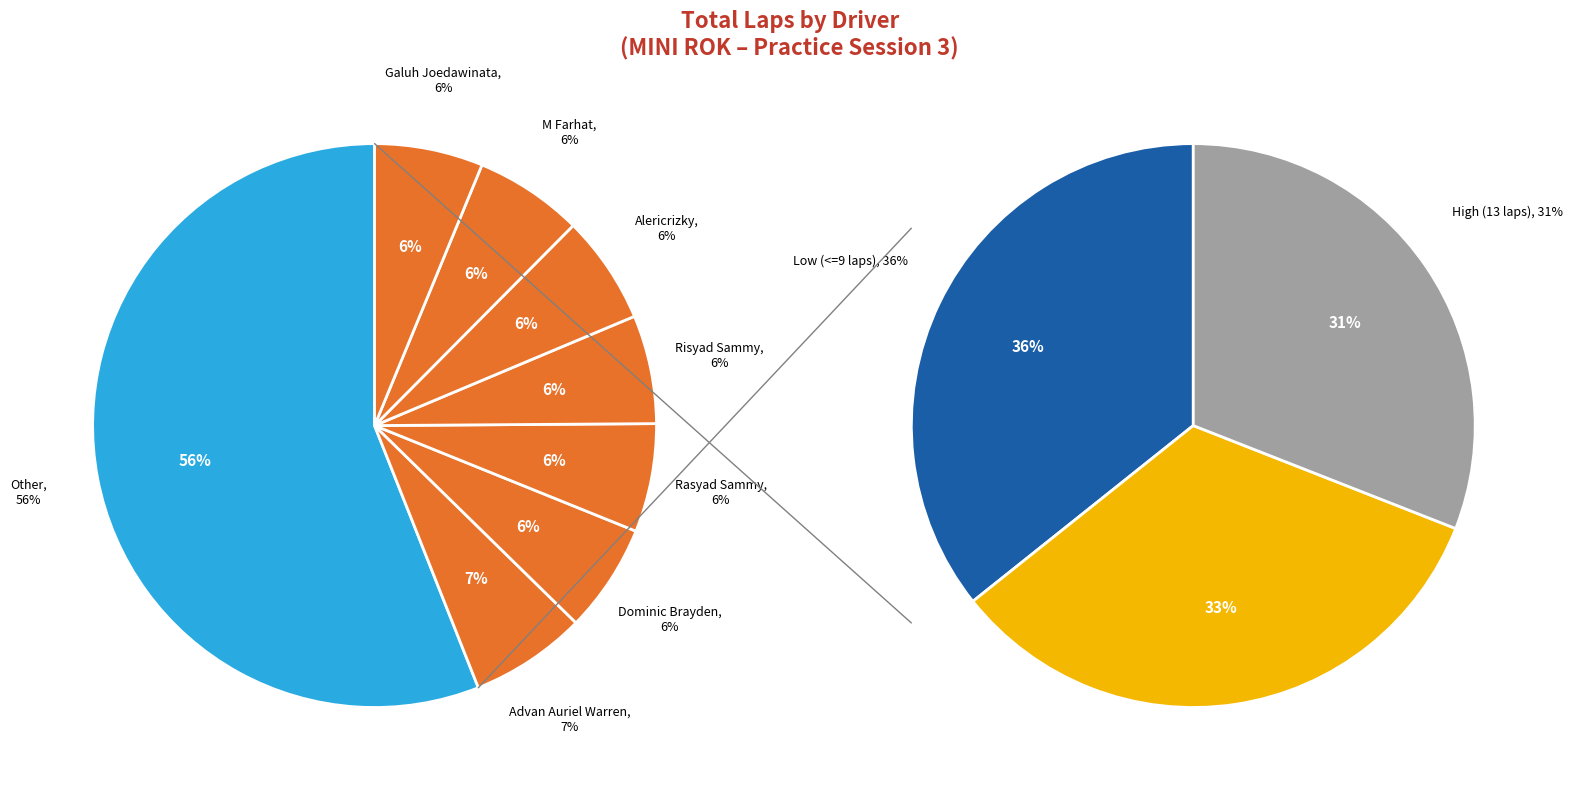

Does any single category account for the majority?

No